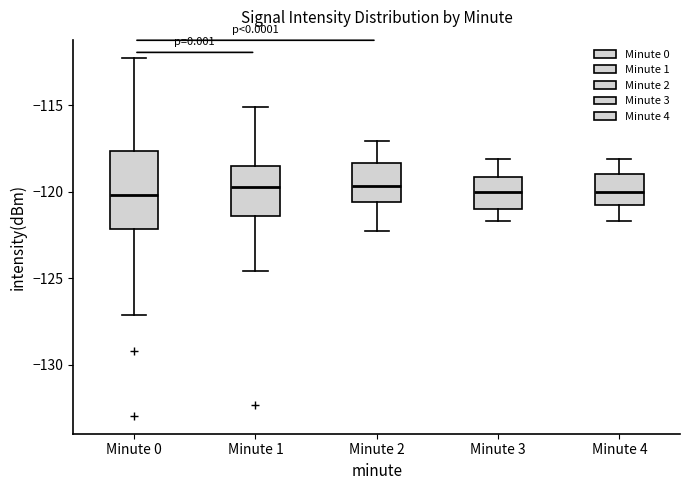

Where does the upper whisker of the box for Minute 2 end on the y-axis? The values are not printed on the chart, so give them approximately, as read against the axis.

-117.0